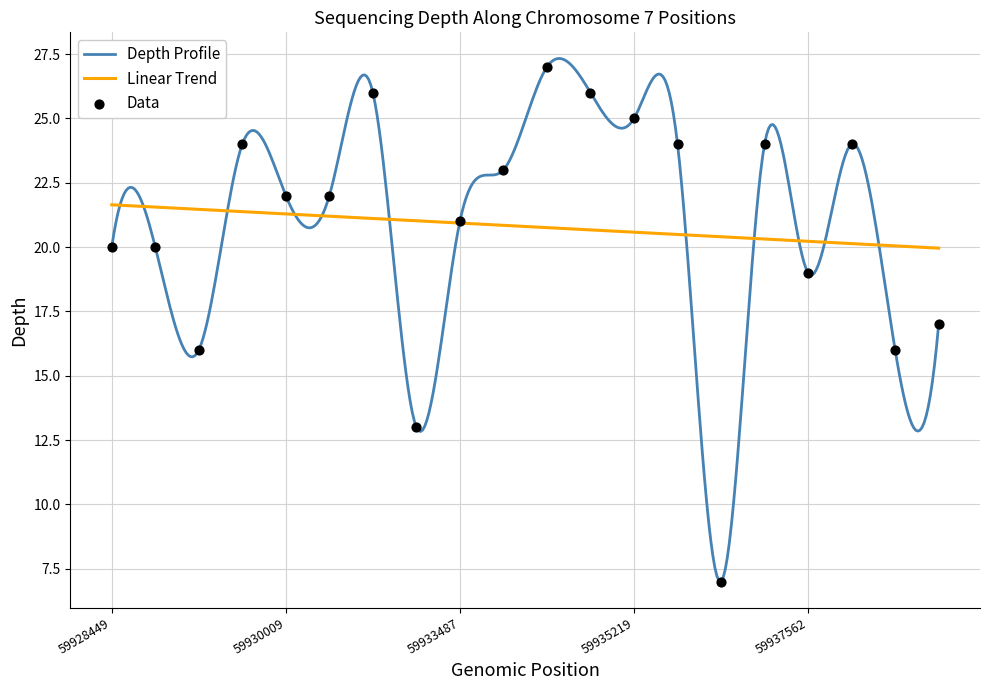

What is the ratio of the value at 59937562 to the value at 59928679?

0.9